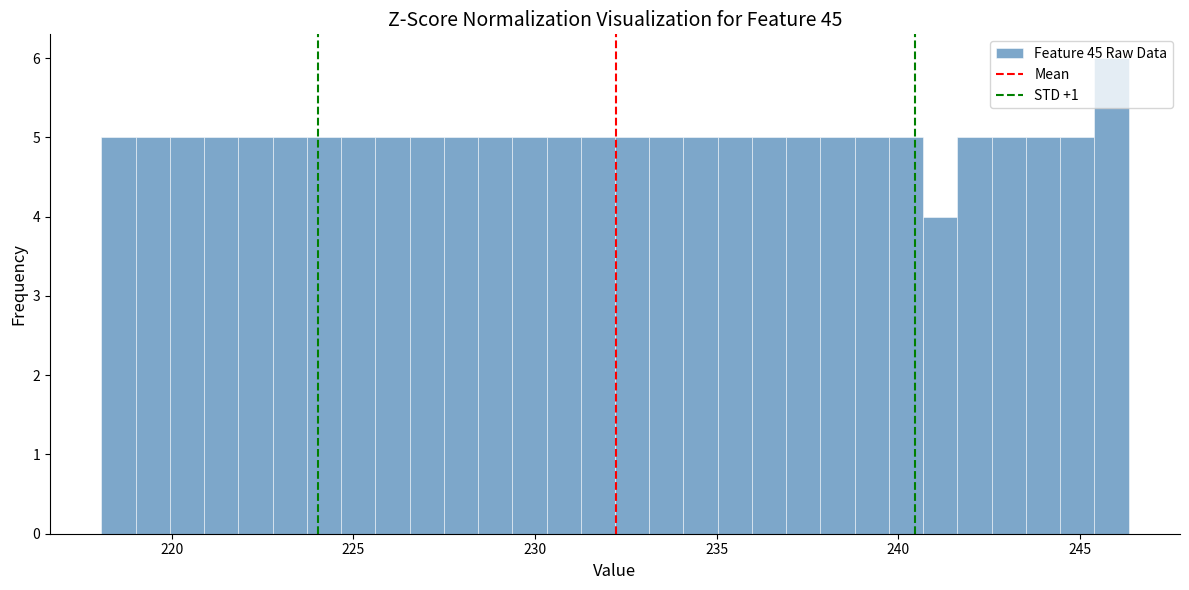

Read against the x-axis, roughly where is the centre of the tallest bar?

246.0